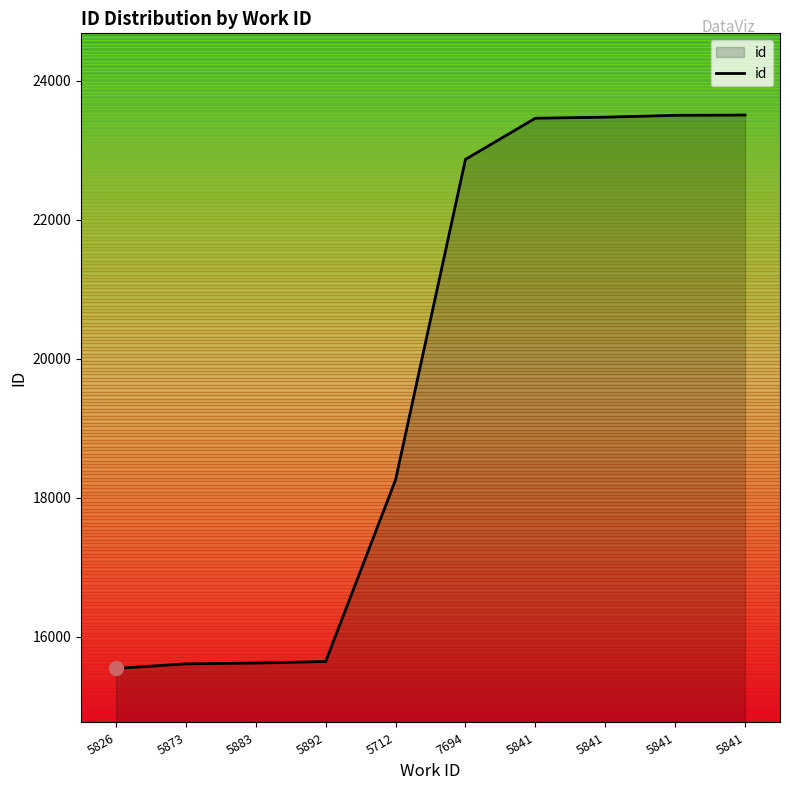

What is the difference between the values at 5841 and 5841?

4